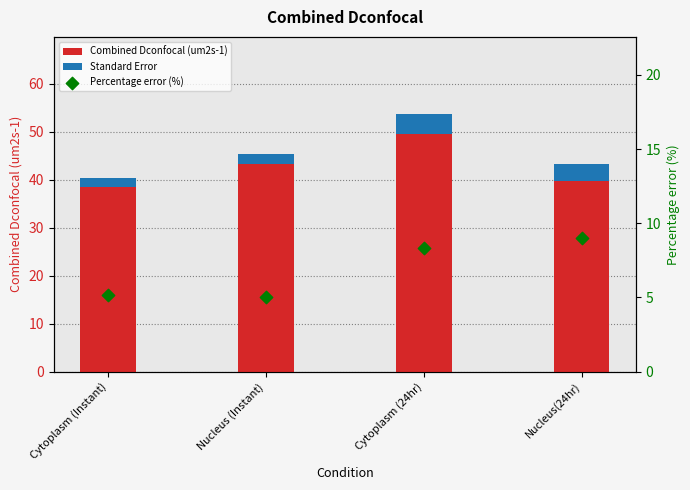

Which series reaches the maximum Y coordinate?

Combined Dconfocal (um2s-1)